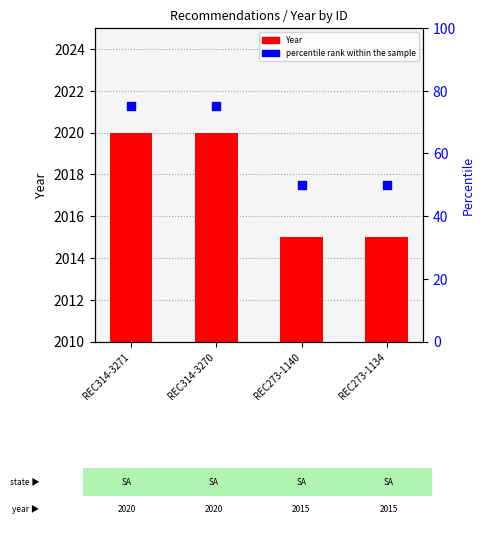

At how many categories does at least one series exceed 929?

4